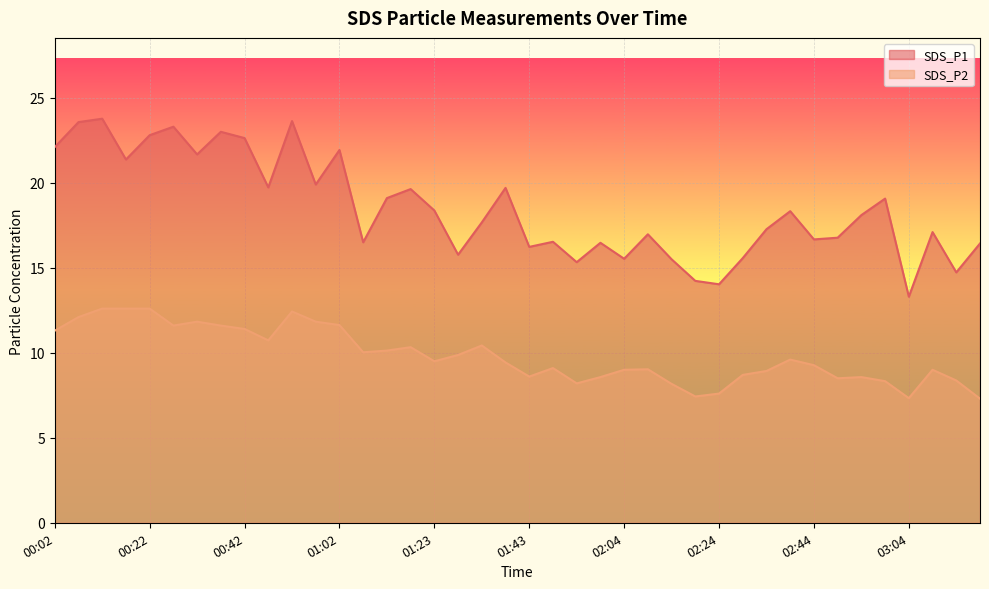

How many values in the SDS_P1 series exceed 18?

20